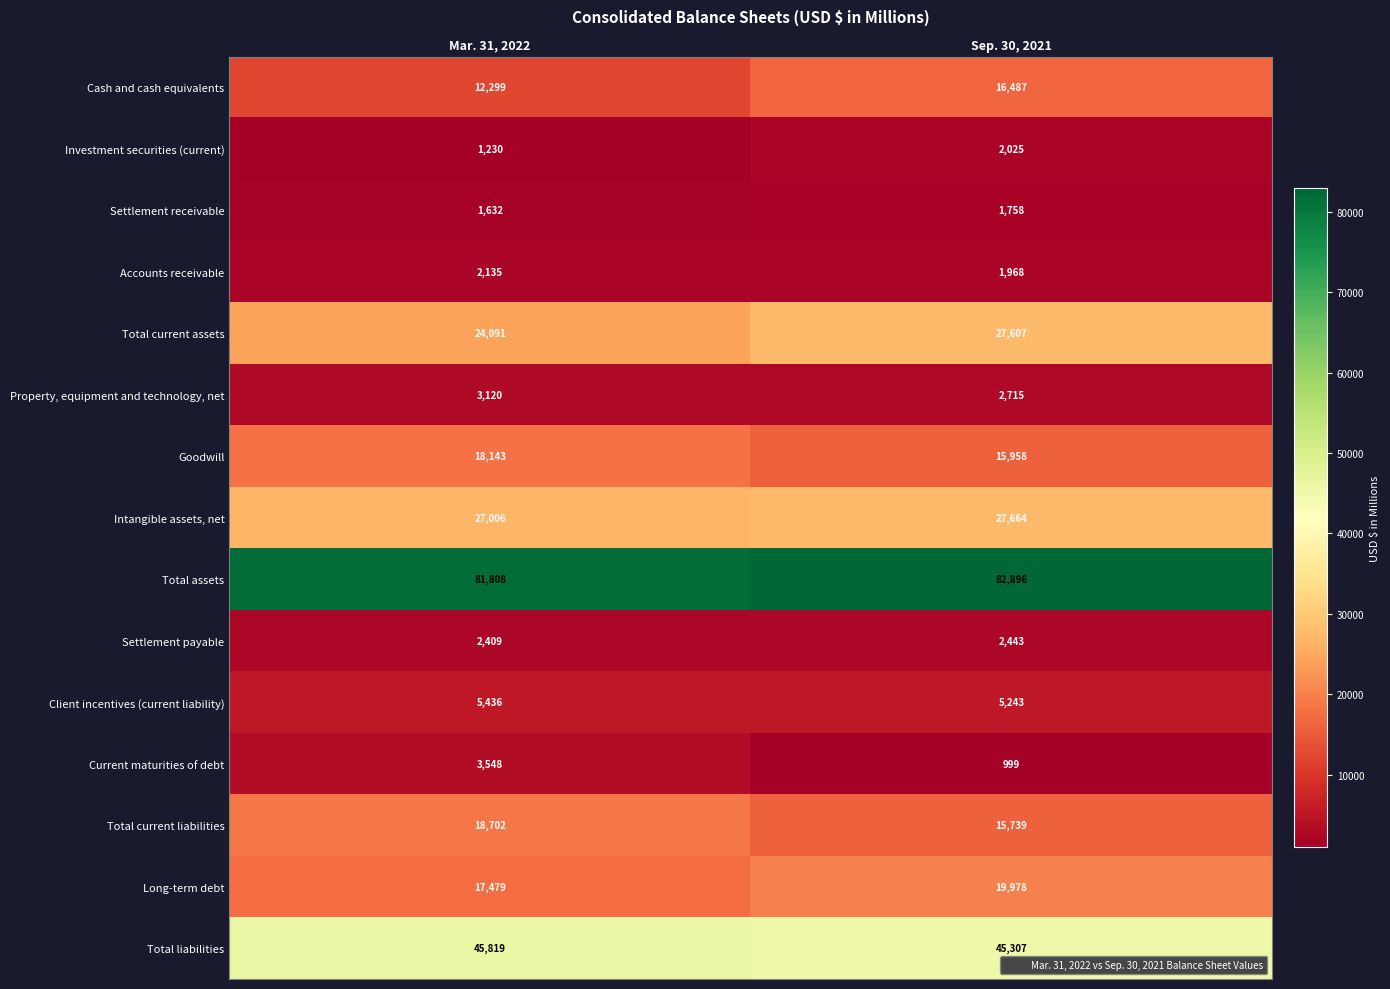

Which category has the highest value across all series?

Sep. 30, 2021